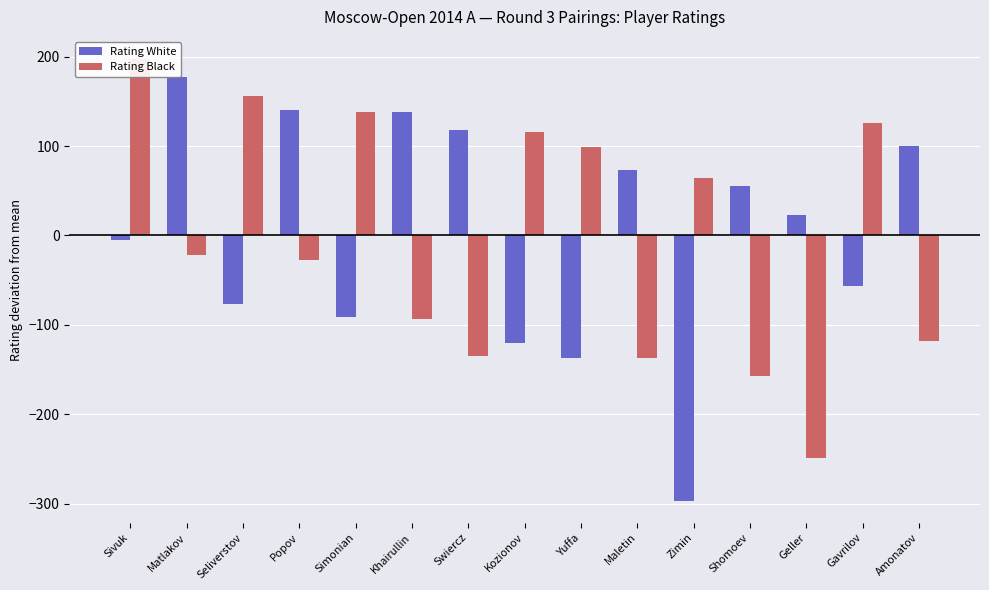

What is the approximate value of Rating Black at Matlakov?

-21.5